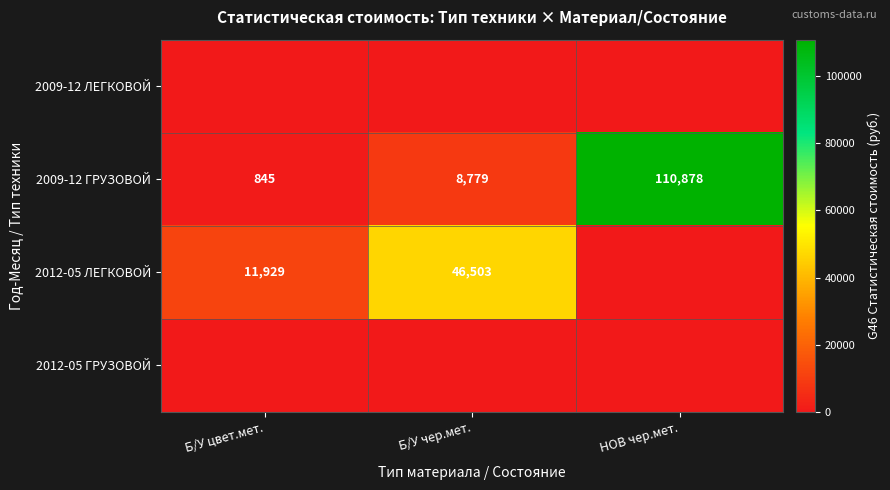

True or false: 2012-05 ЛЕГКОВОЙ has a value of 46503 at Б/У чер.мет..

True